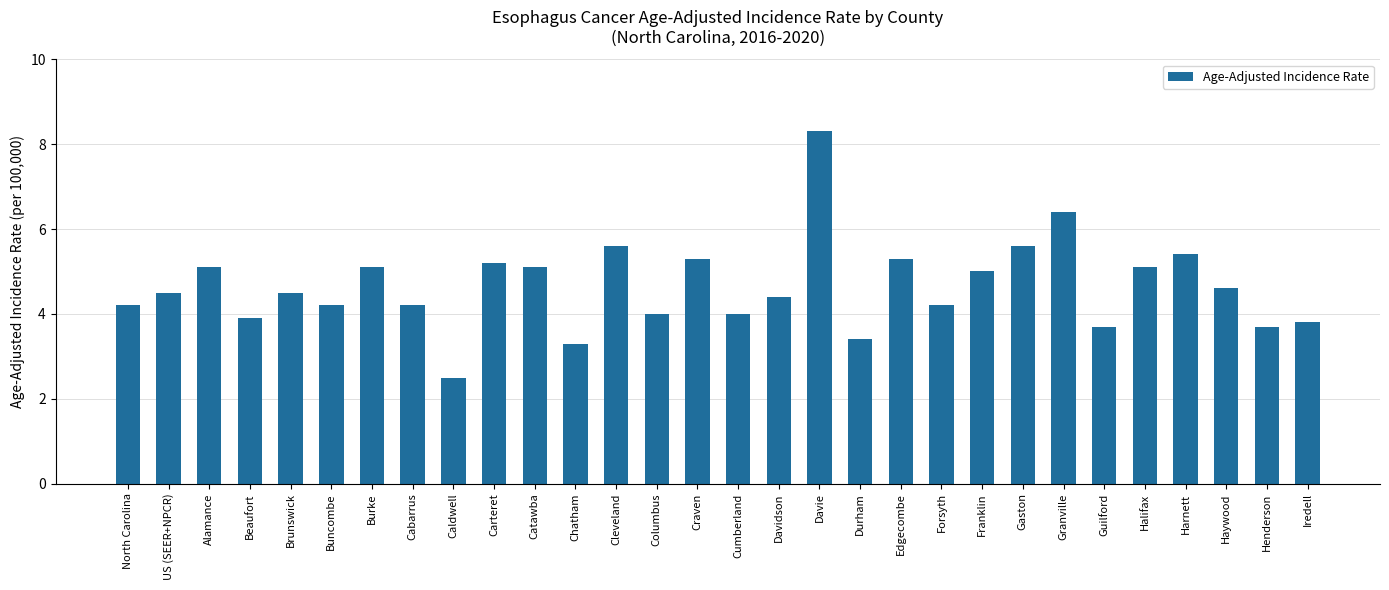

What is the difference between the maximum and minimum values?

5.8